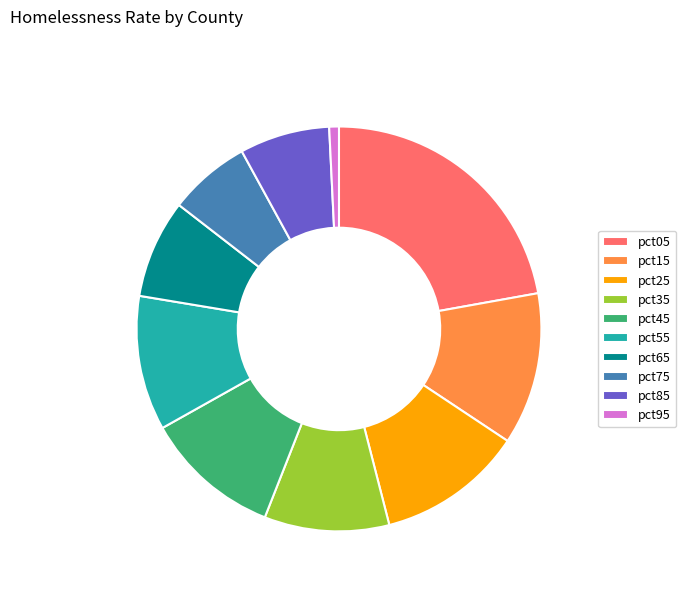

Combined, do pct15 and pct25 account for over 50%?

No